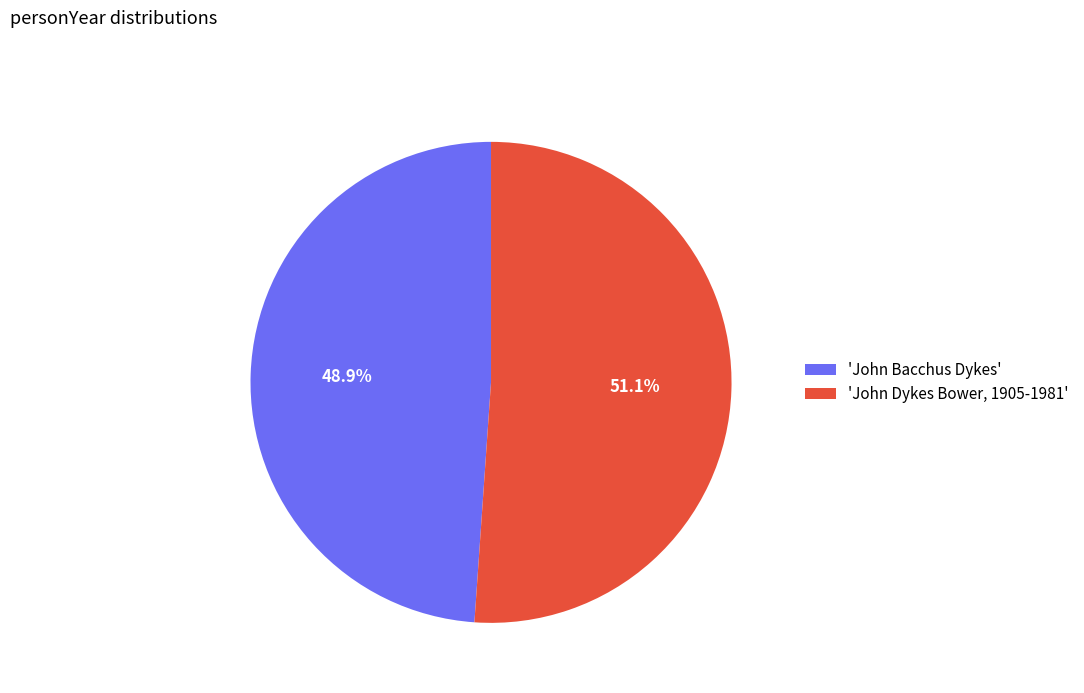

What is the largest slice in the pie chart?

'John Dykes Bower, 1905-1981'